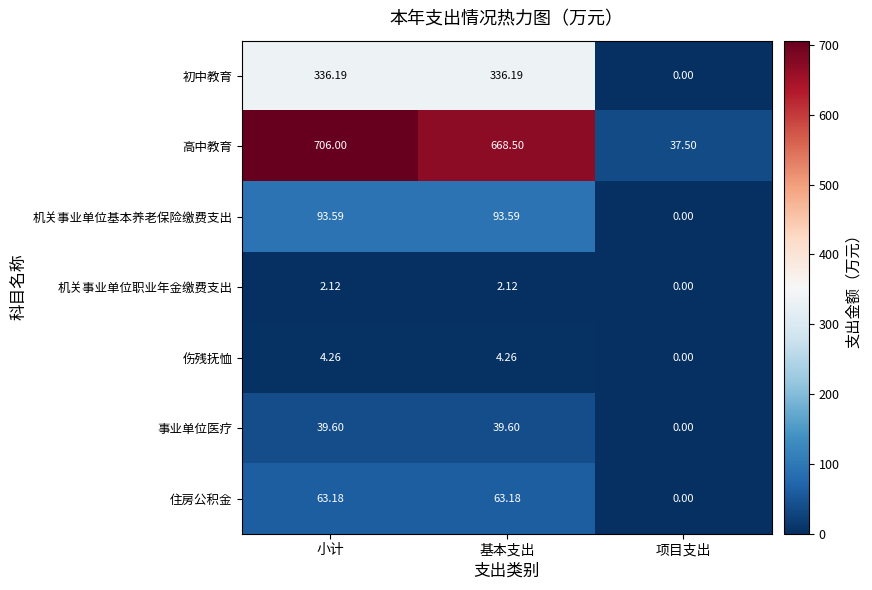

Which category has the lowest value in the 初中教育 series?

项目支出